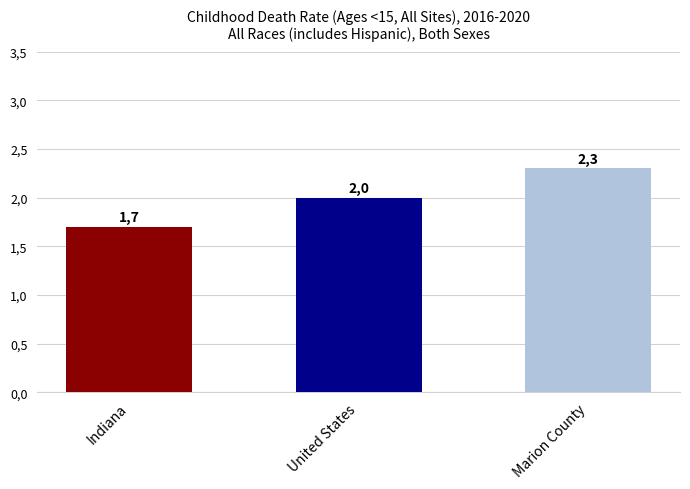

Does the chart contain any negative values?

No